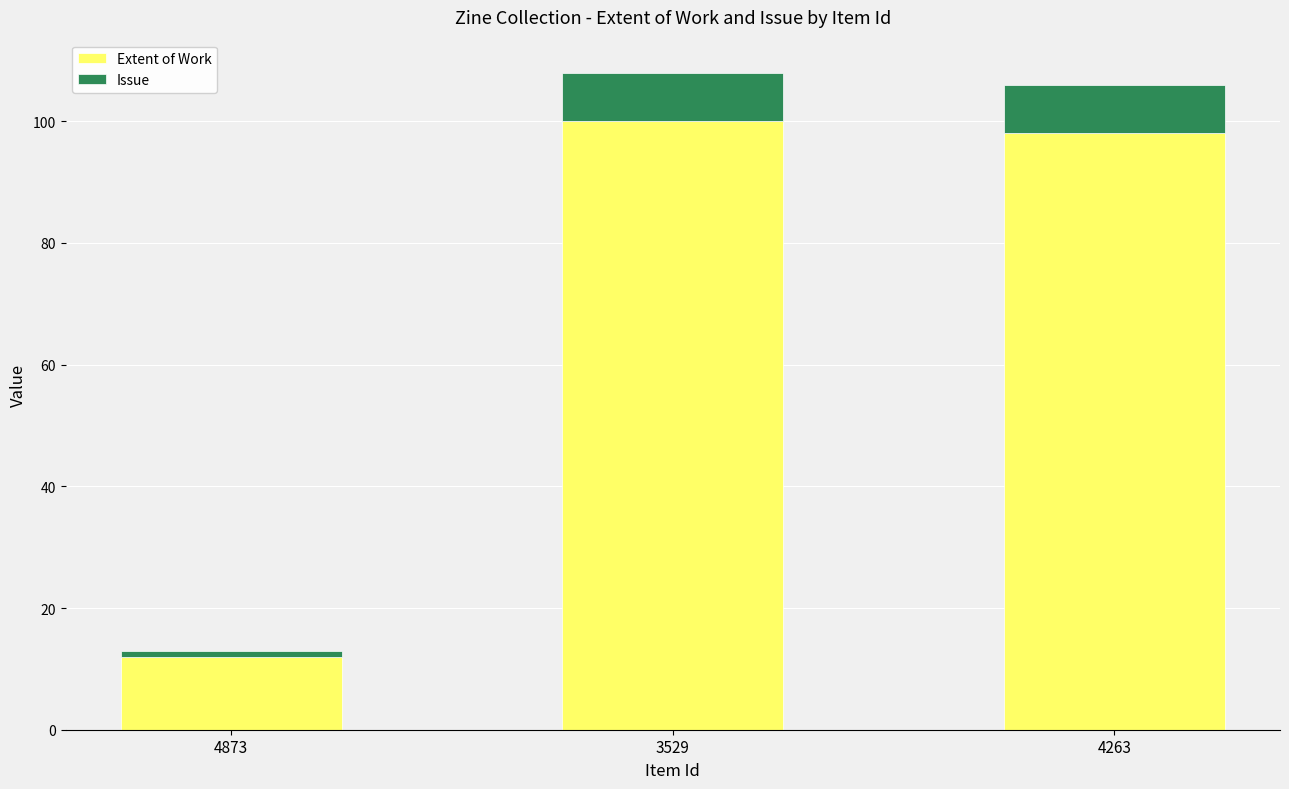

Which category has the lowest value in the Extent of Work series?

4873